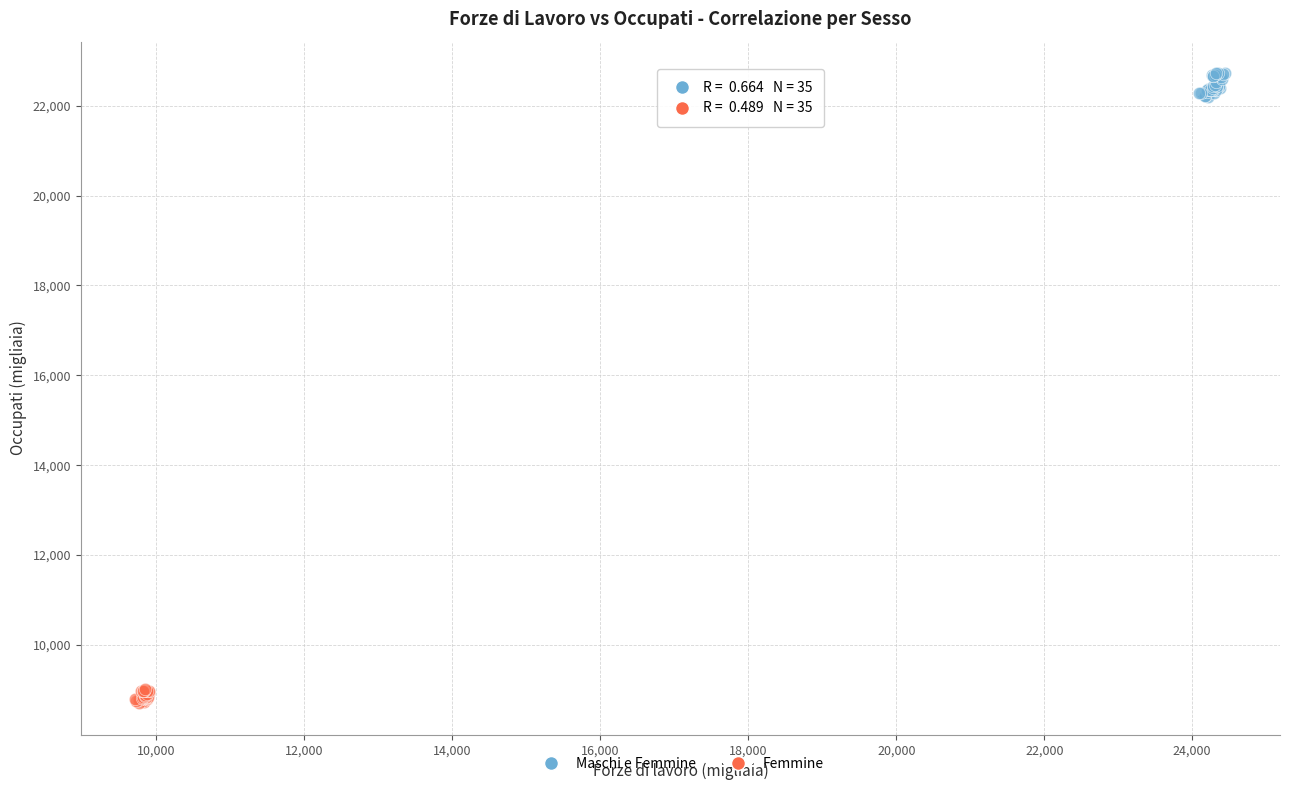

Which series has the largest Y range (max minus min)?

Maschi e Femmine